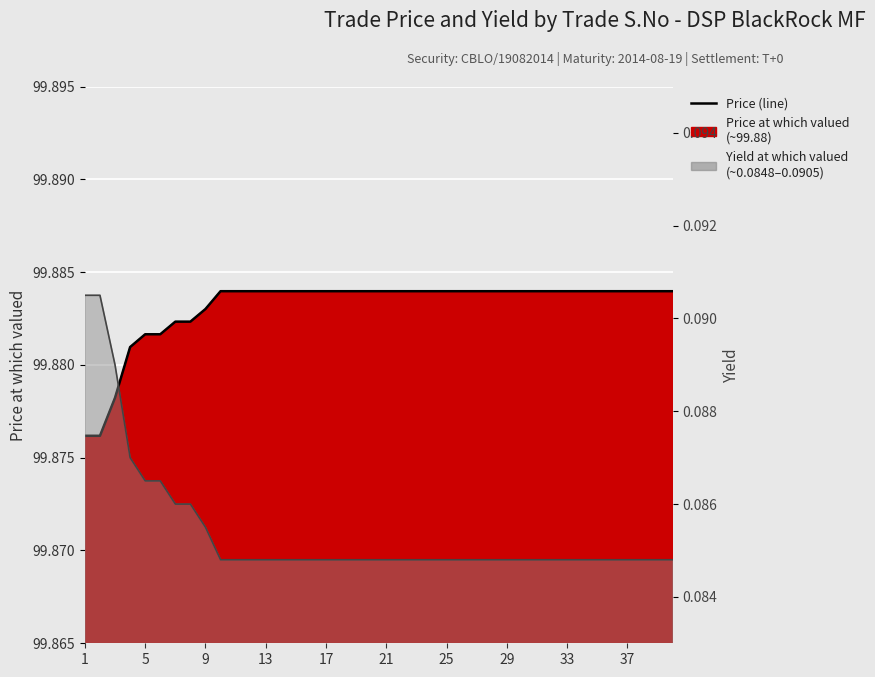

At 13, list the series in order from smallest to largest.

Yield at which valued (line), Price at which valued (line)